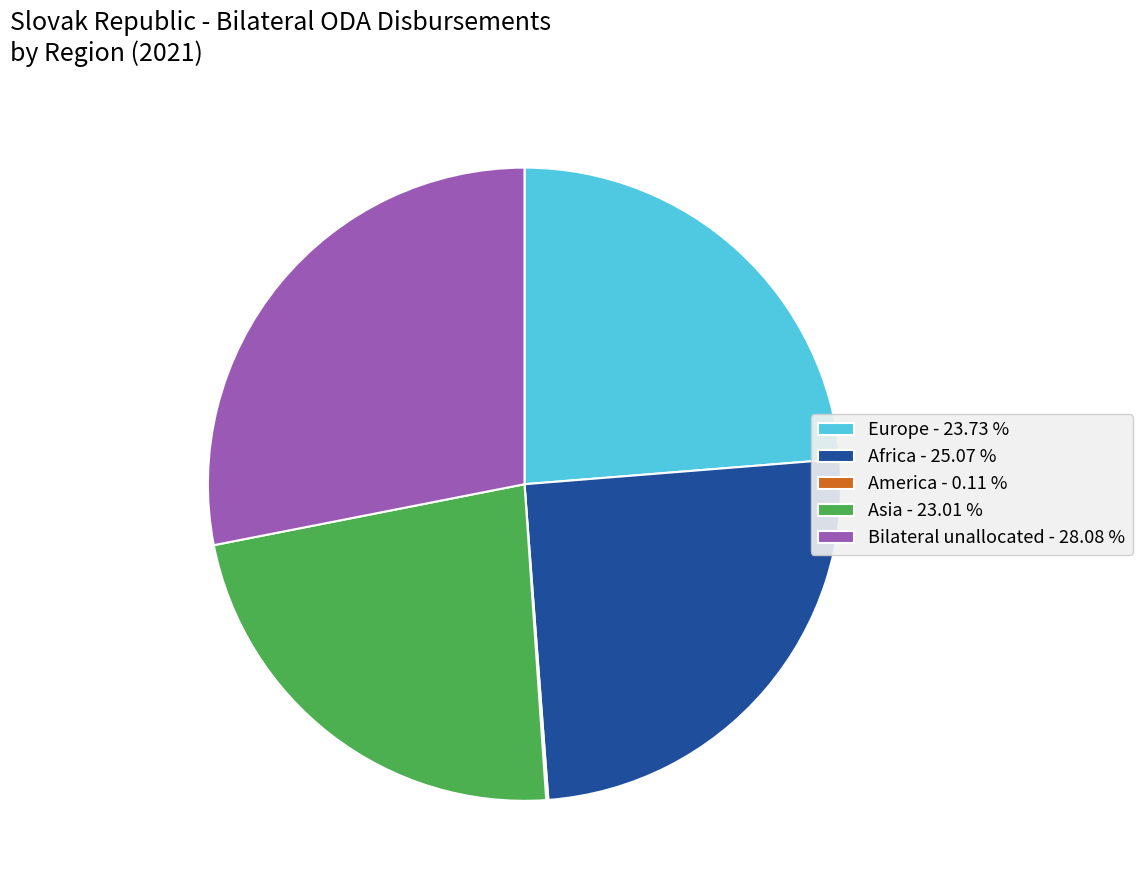

What is the ratio of the value at Bilateral unallocated - 28.08 % to the value at Asia - 23.01 %?

1.2